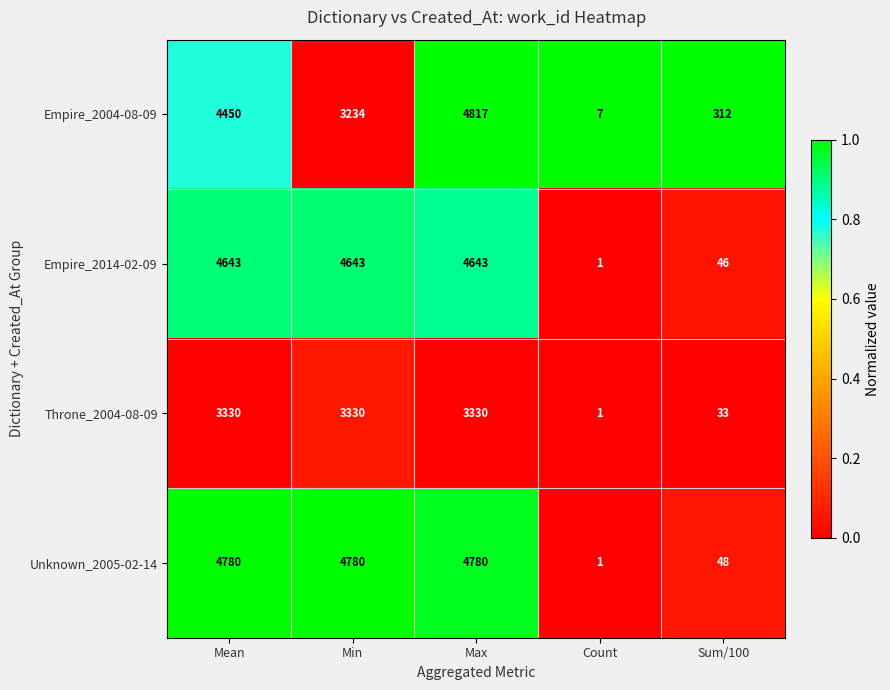

Which series has the largest total across all categories?

Unknown_2005-02-14